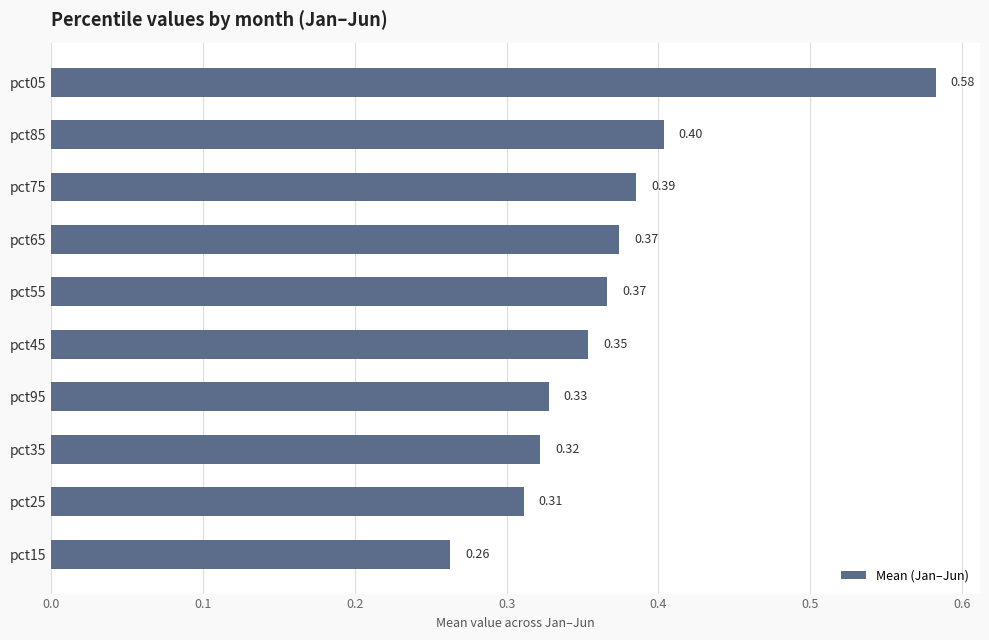

Between pct05 and pct55, which is larger?

pct05